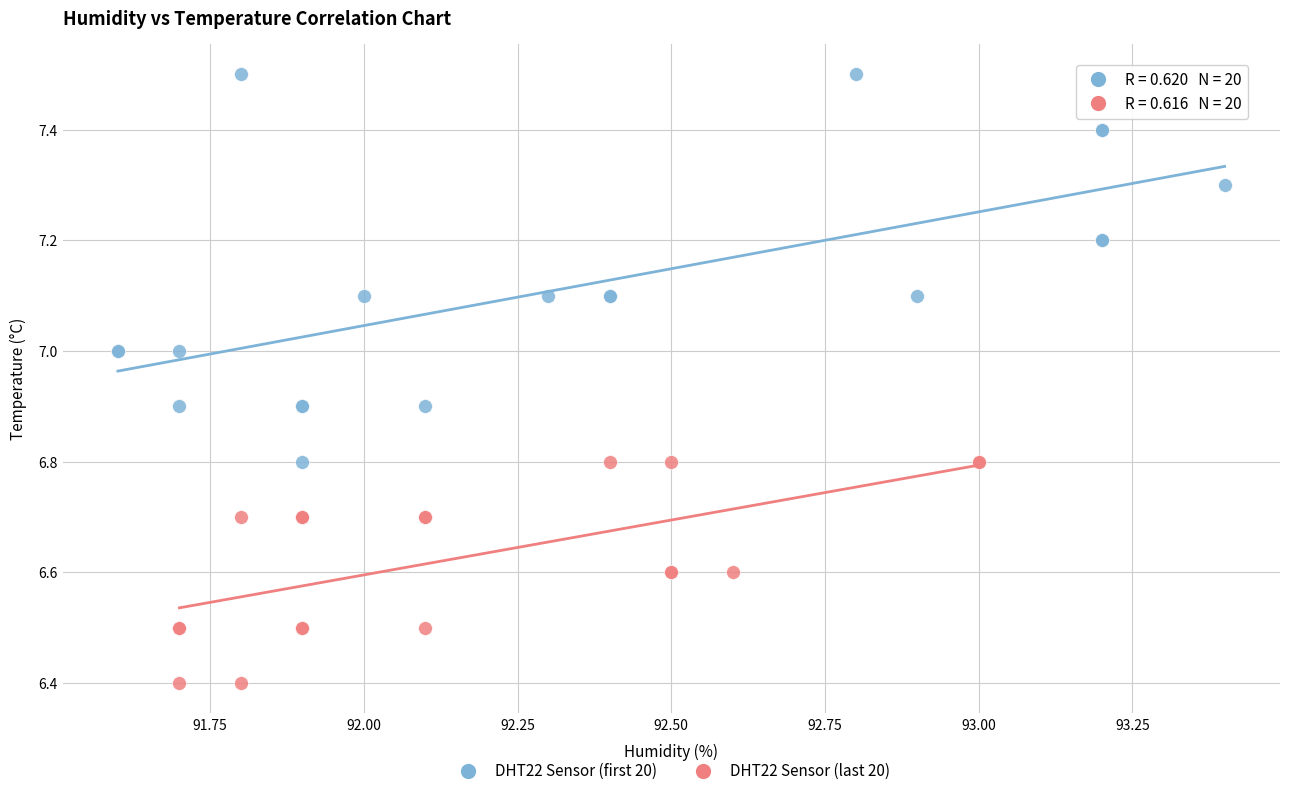

Which series reaches the minimum Y coordinate?

DHT22 Sensor (last 20)